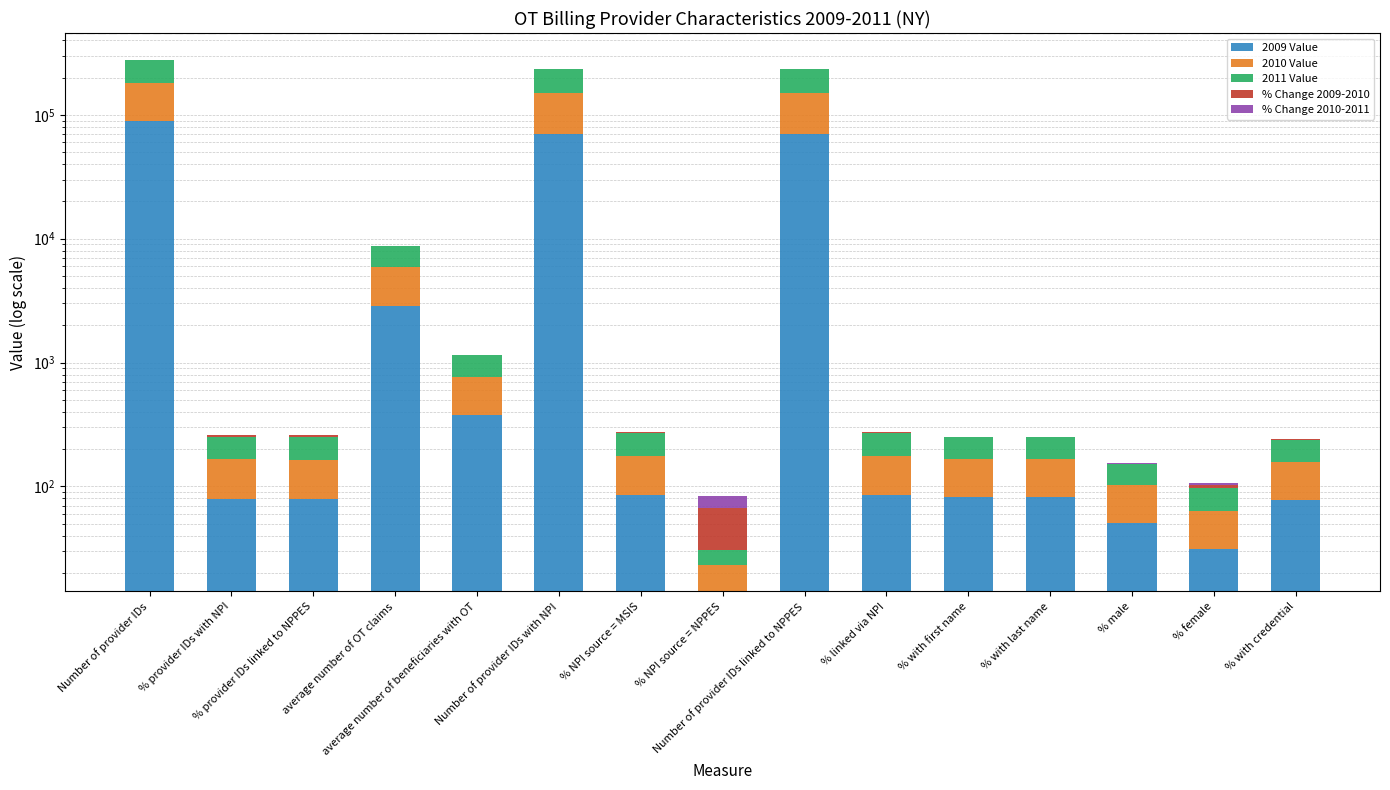

Which series changed the most between % provider IDs with NPI and % NPI source = MSIS?

2011 Value